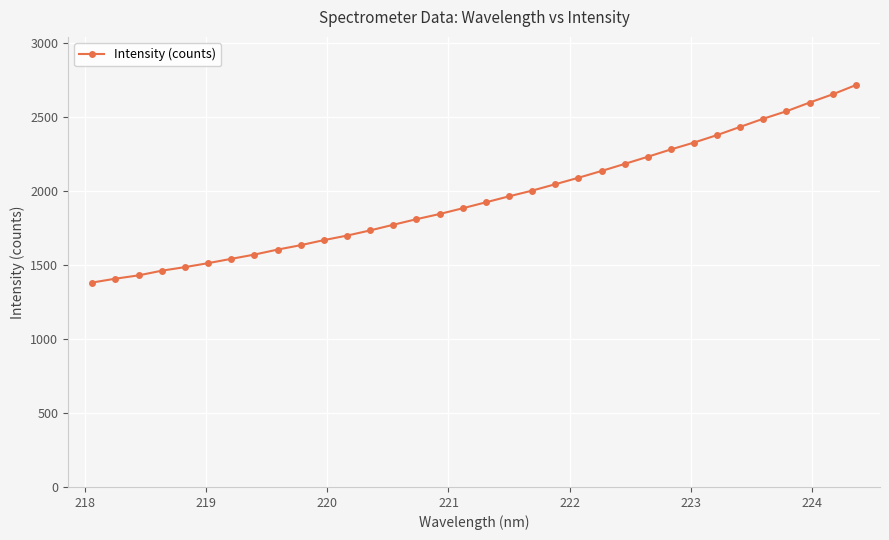

How many lines are shown in the chart?

1